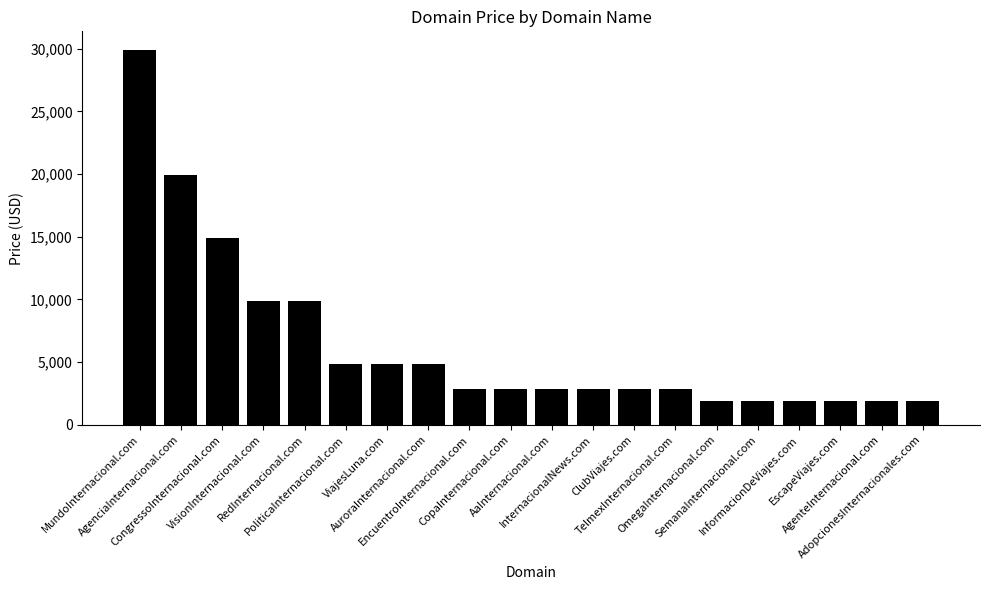

What is the value of the 6th bar from the left?

4888